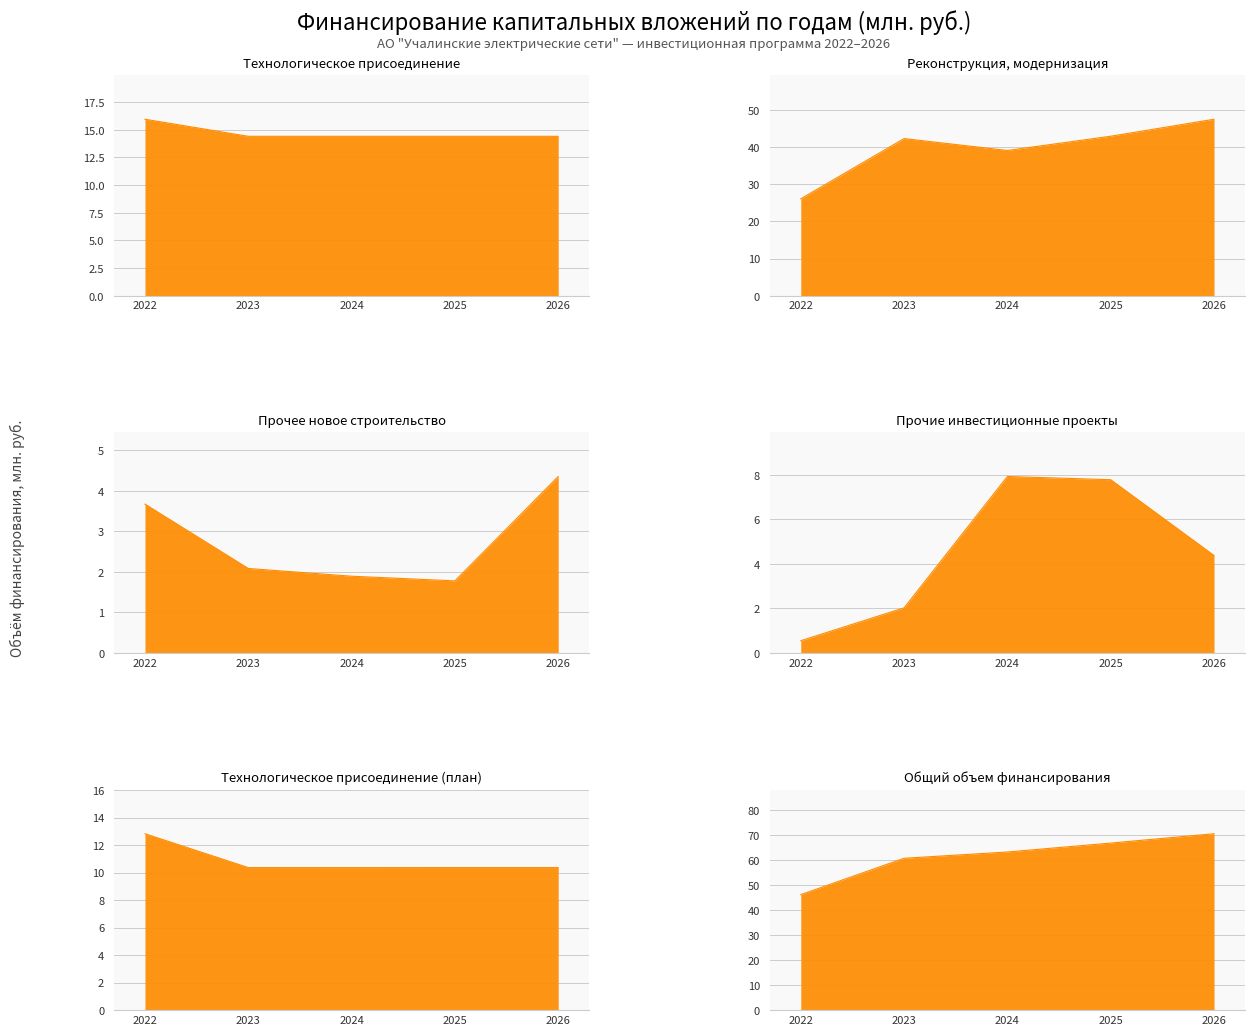

The value of Прочее новое строительство at 2024 is 1.9. True or false?

True